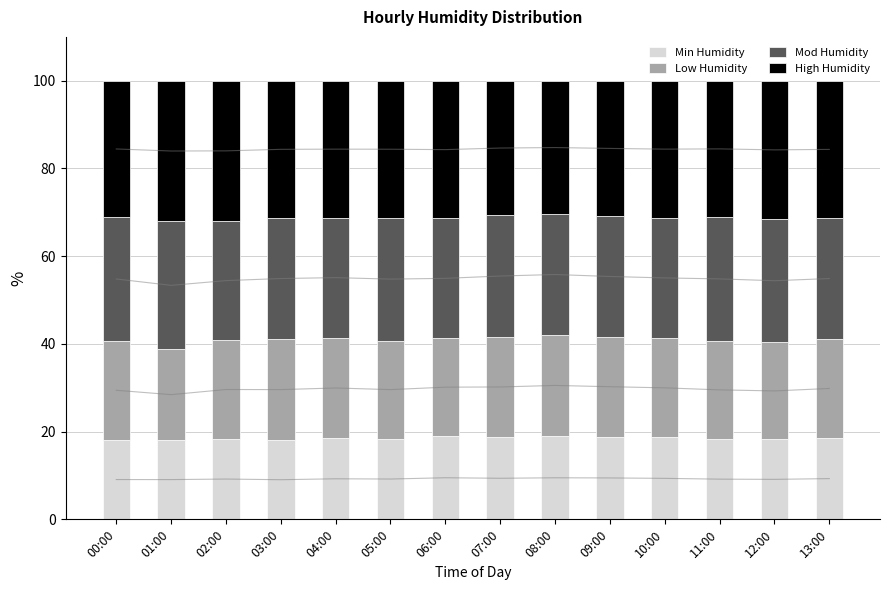

Which series changed the most between 00:00 and 09:00?

Min Humidity